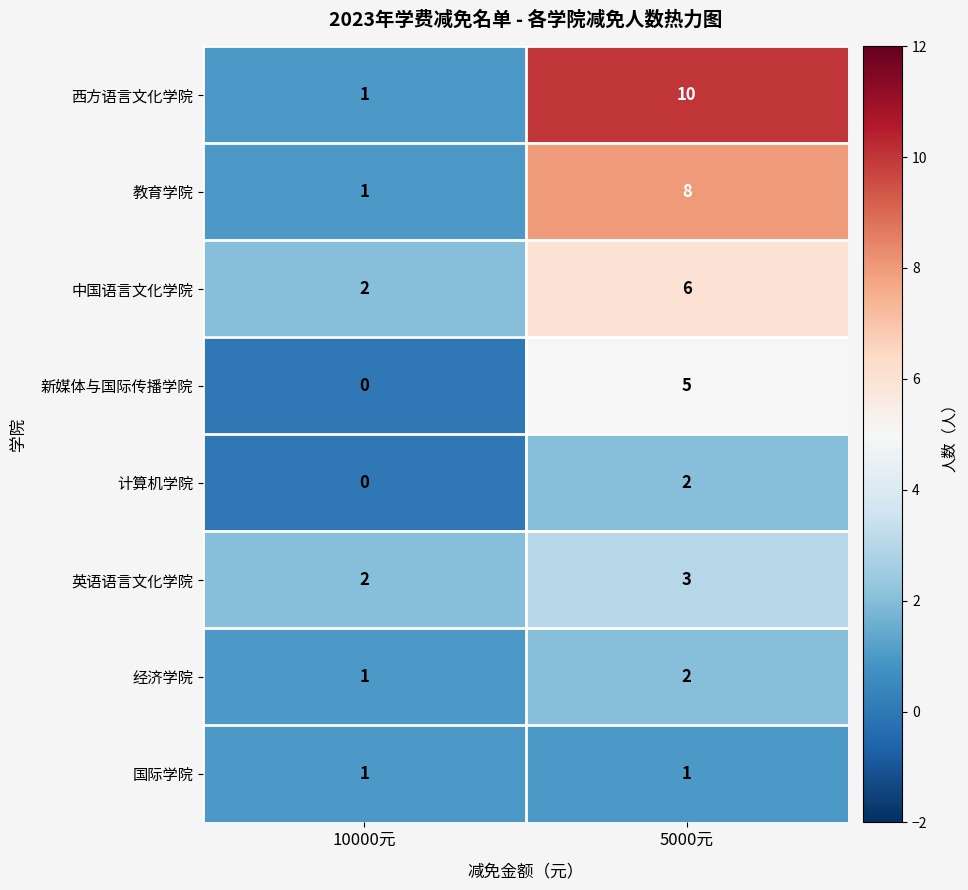

How many data points does each series have?

2